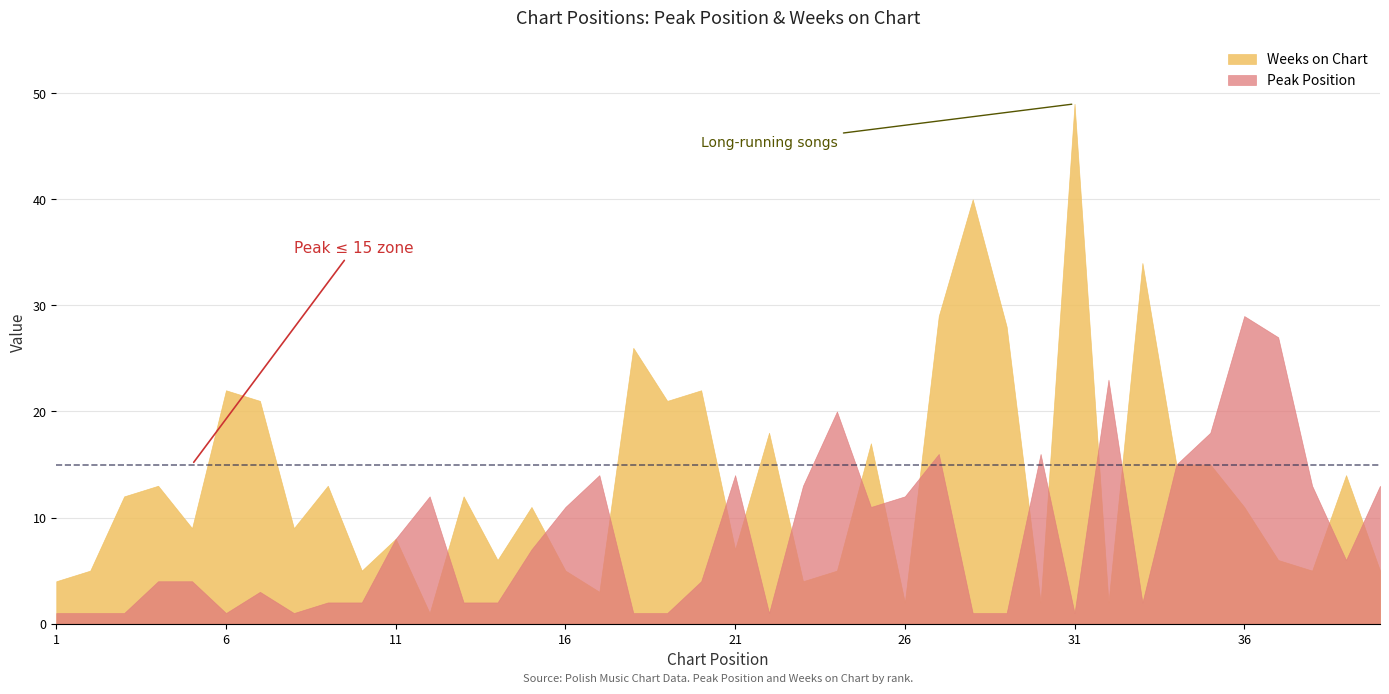

Which label corresponds to the largest value in the chart?

31